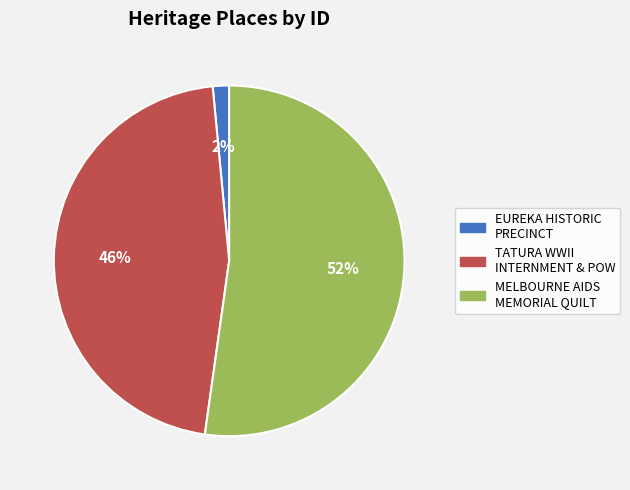

Is there any slice that represents more than half of the pie?

Yes